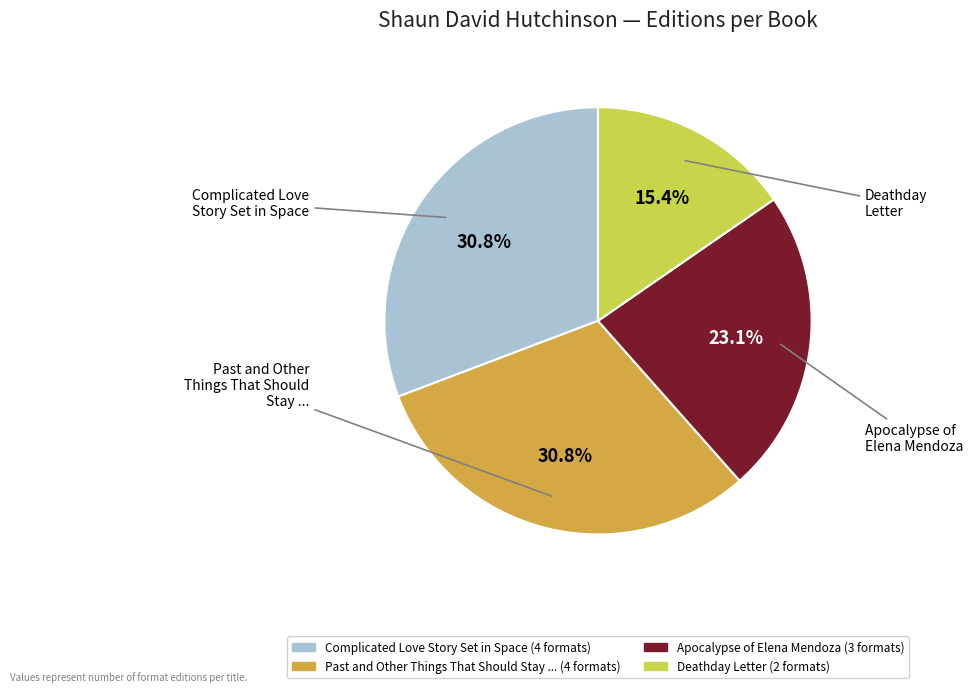

What is the smallest slice in the pie chart?

Deathday Letter